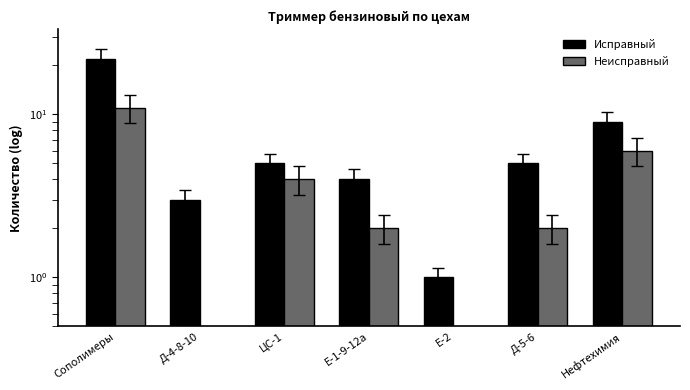

Which has a higher value, Нефтехимия or Д-4-8-10?

Нефтехимия